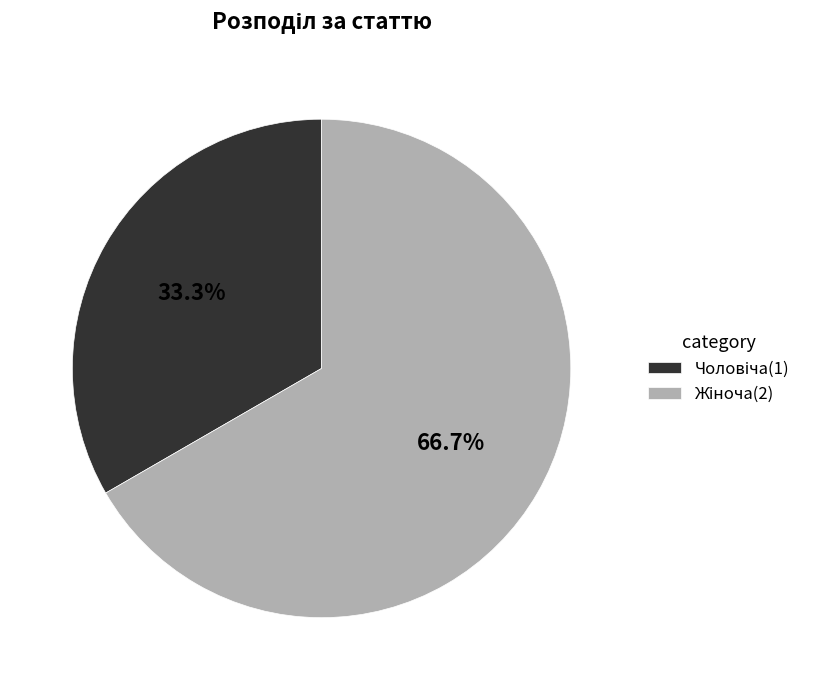

Is there a majority slice in this chart?

Yes